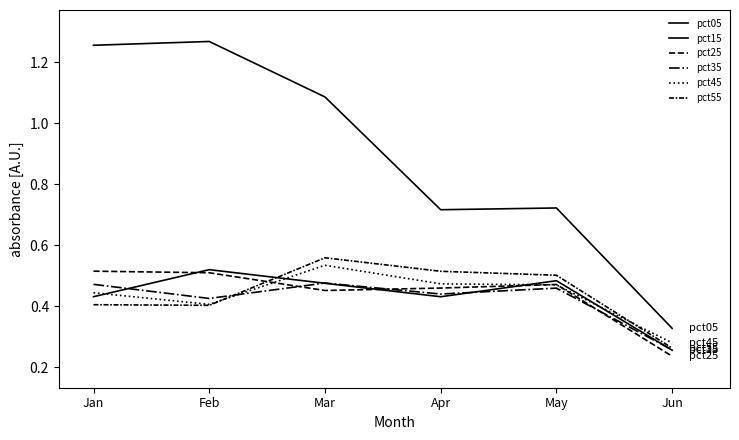

Rank the series at Apr from lowest to highest value.

pct15, pct35, pct25, pct45, pct55, pct05